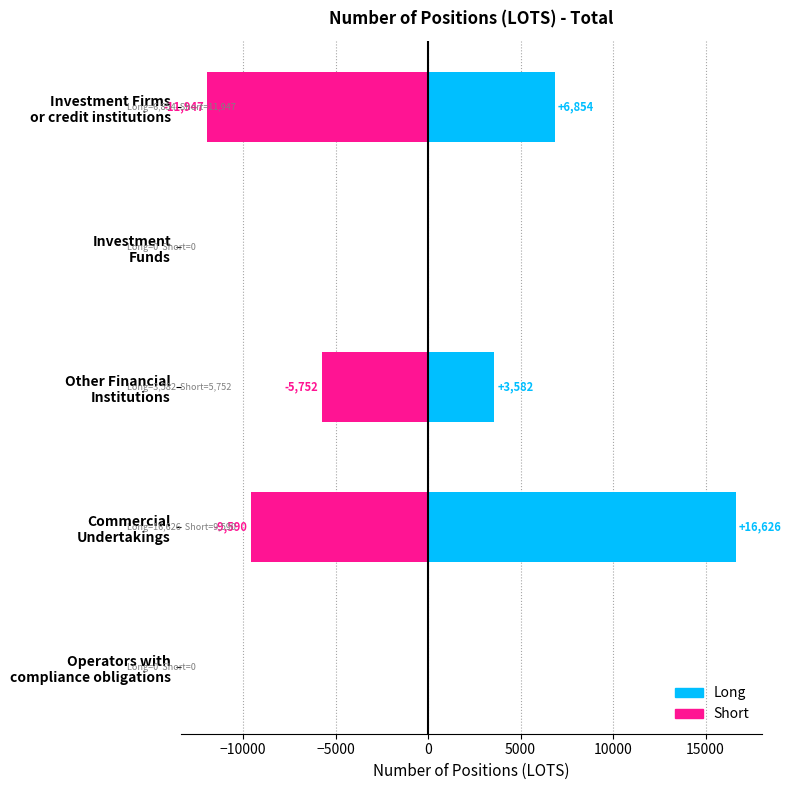

The value of Long at Commercial Undertakings is 28456.4. True or false?

False